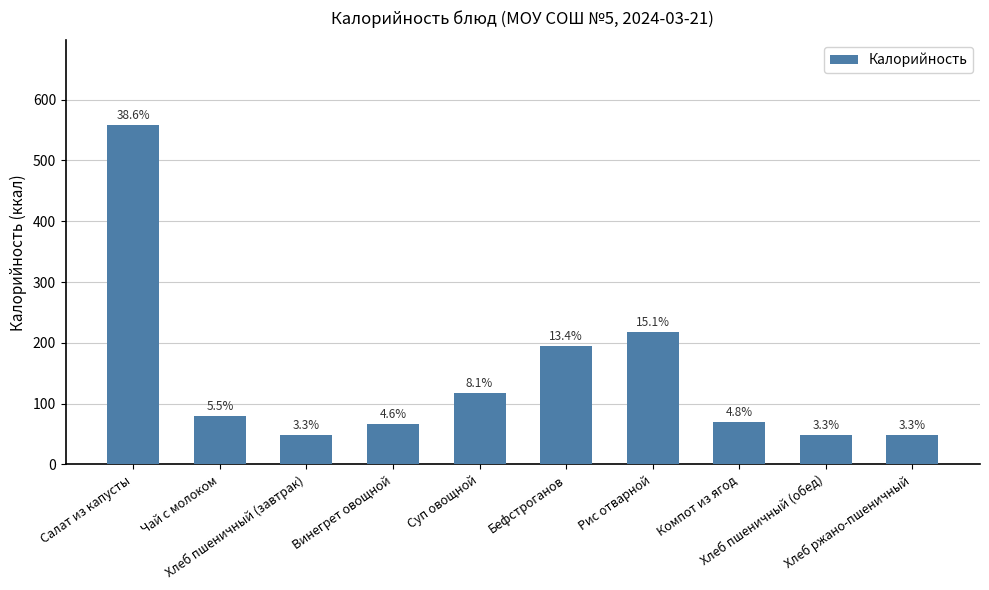

What is the maximum value shown in the chart?

558